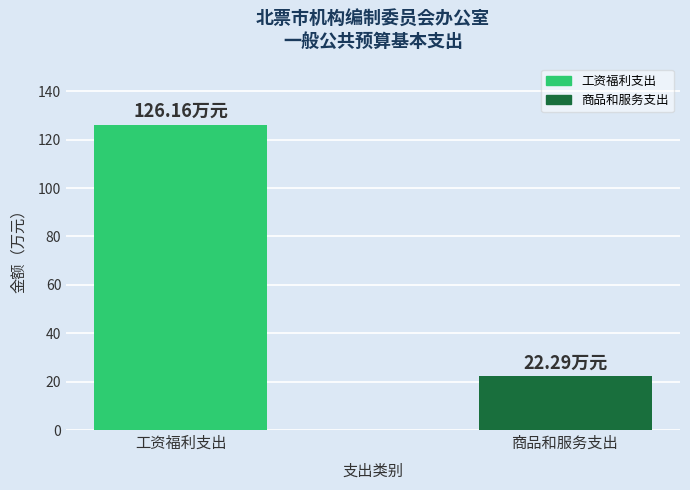

What is the ratio of the value at 商品和服务支出 to the value at 工资福利支出?

0.2